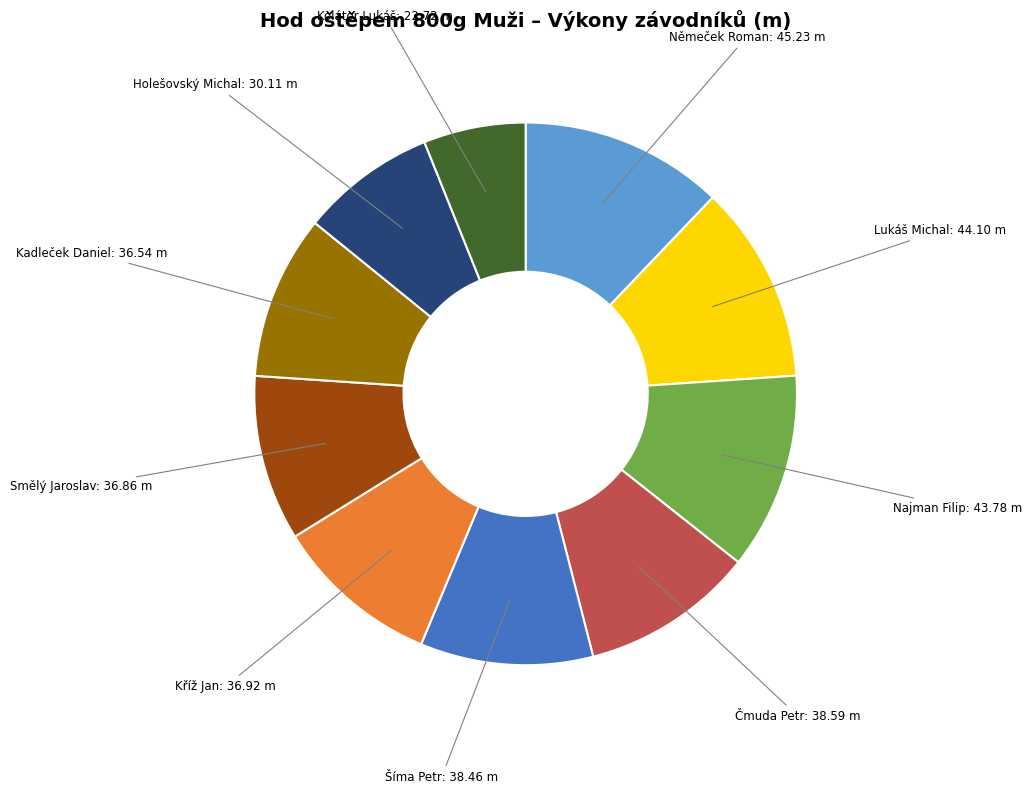

Which has a higher value, Smělý Jaroslav or Holešovský Michal?

Smělý Jaroslav